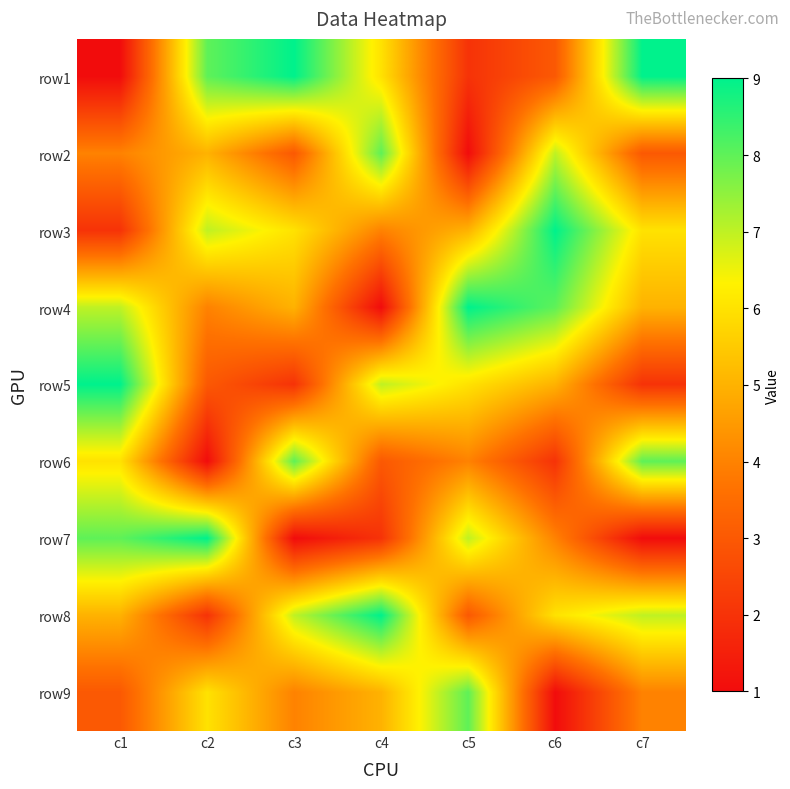

Rank the series at c5 from lowest to highest value.

row2, row1, row8, row6, row3, row5, row7, row9, row4